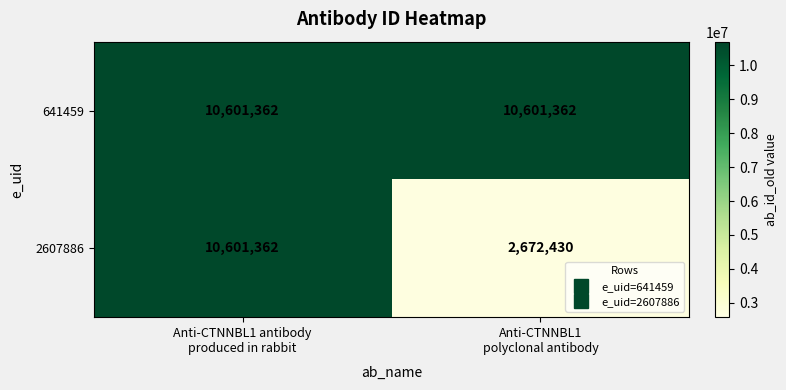

What is the maximum value shown in the chart?

10601362